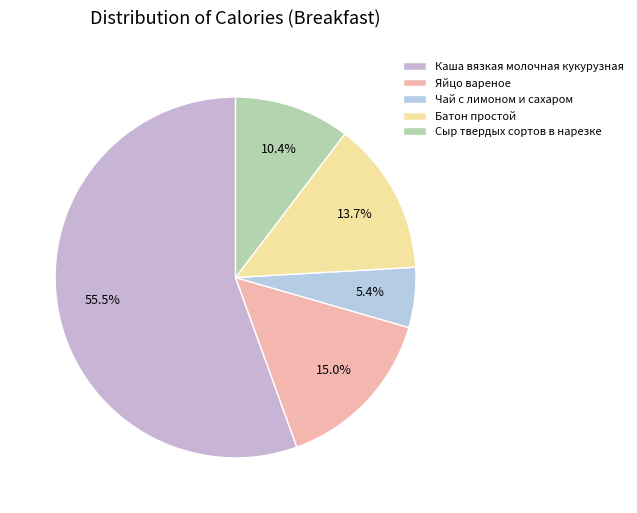

To the nearest percent, what portion does Яйцо вареное represent?

15%